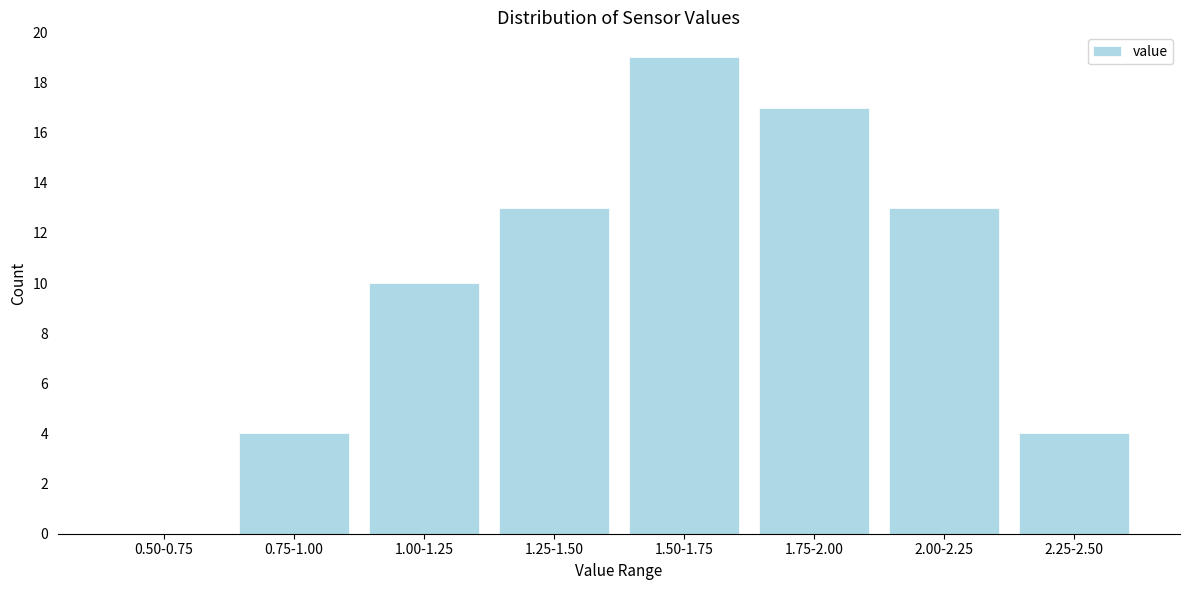

Reading left to right, transcribe all the data shown in this chart.

0.50-0.75=0	0.75-1.00=4	1.00-1.25=10	1.25-1.50=13	1.50-1.75=19	1.75-2.00=17	2.00-2.25=13	2.25-2.50=4